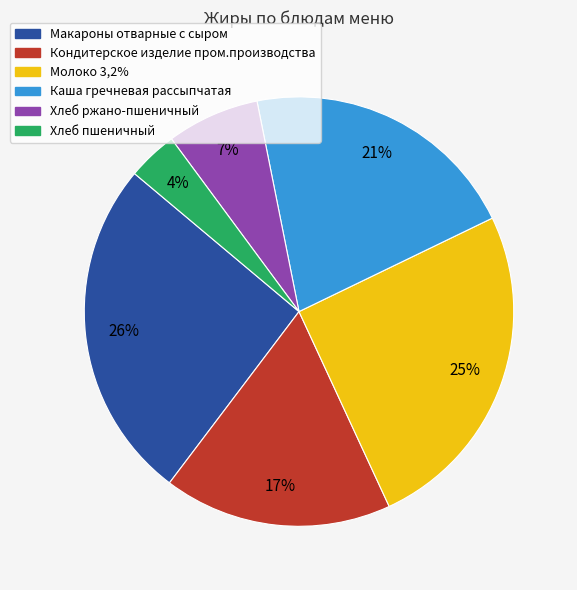

Which category has the smallest portion of the pie?

Хлеб пшеничный